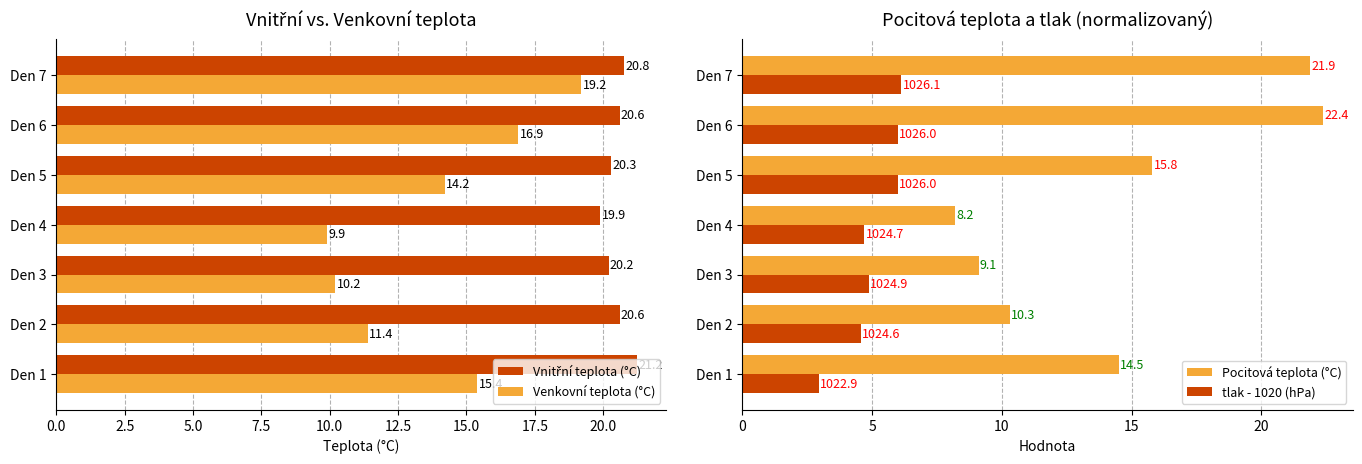

What is the sum of all Venkovní teplota (°C) values?

97.2